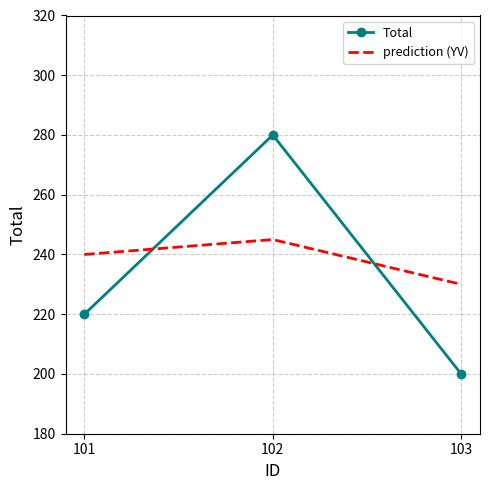

Is the value of Total at 101 greater than the value of prediction (YV) at 102?

No